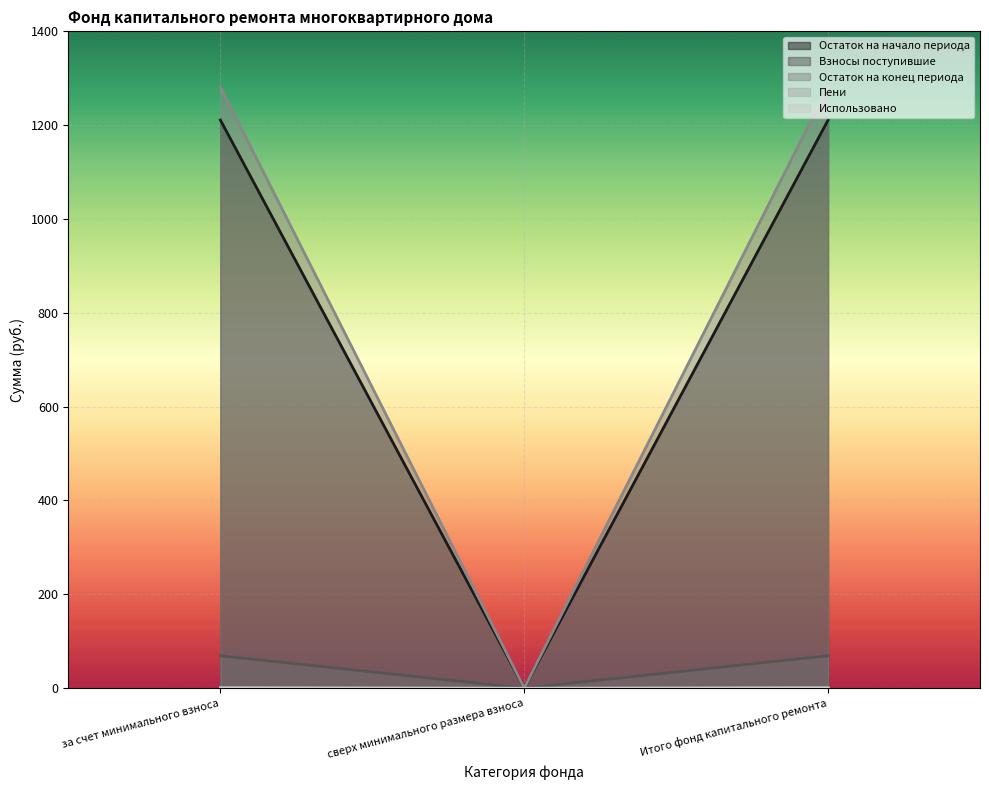

True or false: Остаток на конец периода has a value of 2140.8 at Итого фонд капитального ремонта.

False